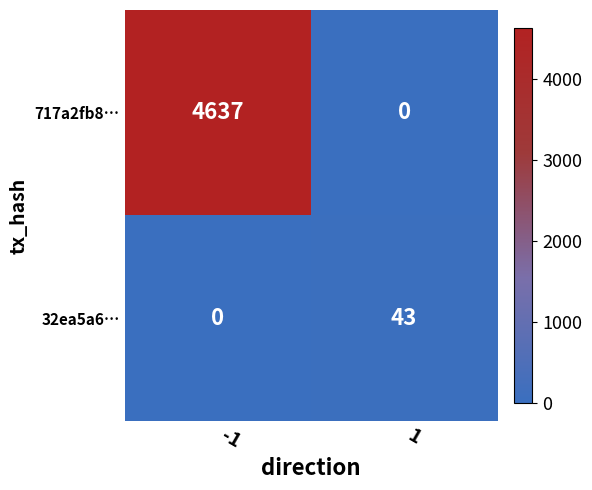

Reading left to right, extract all data points from this chart.

717a2fb8…: -1=4637	1=0
32ea5a6…: -1=0	1=43